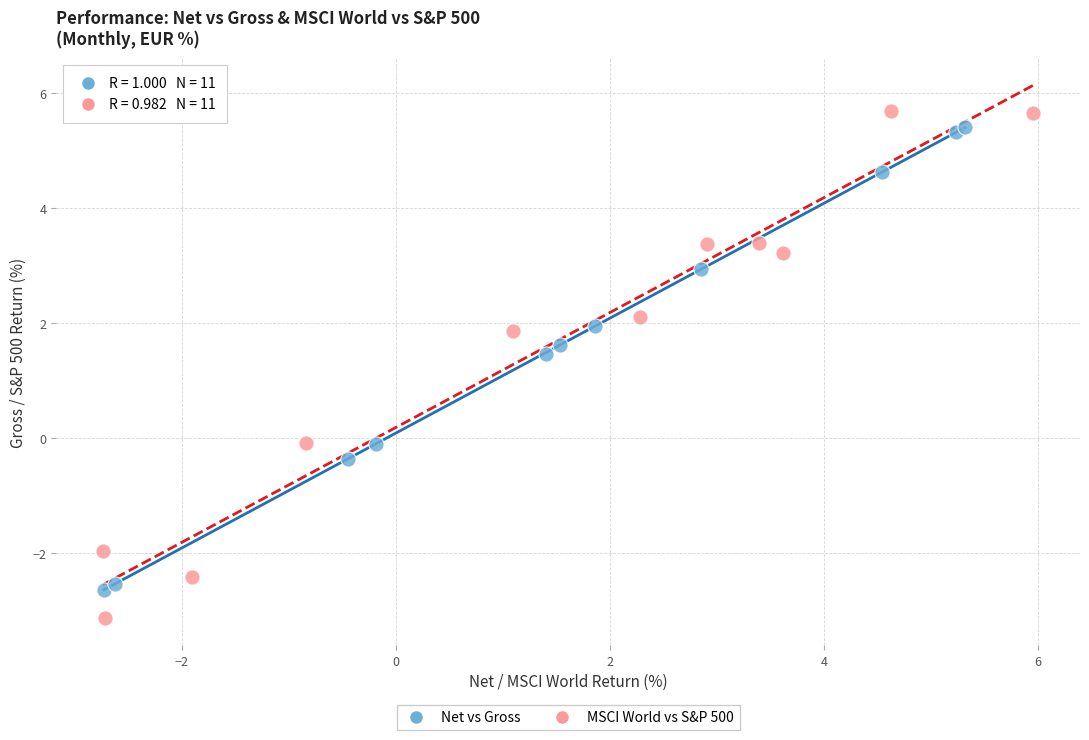

What are all the series names shown in the legend?

Net vs Gross, MSCI World vs S&P 500